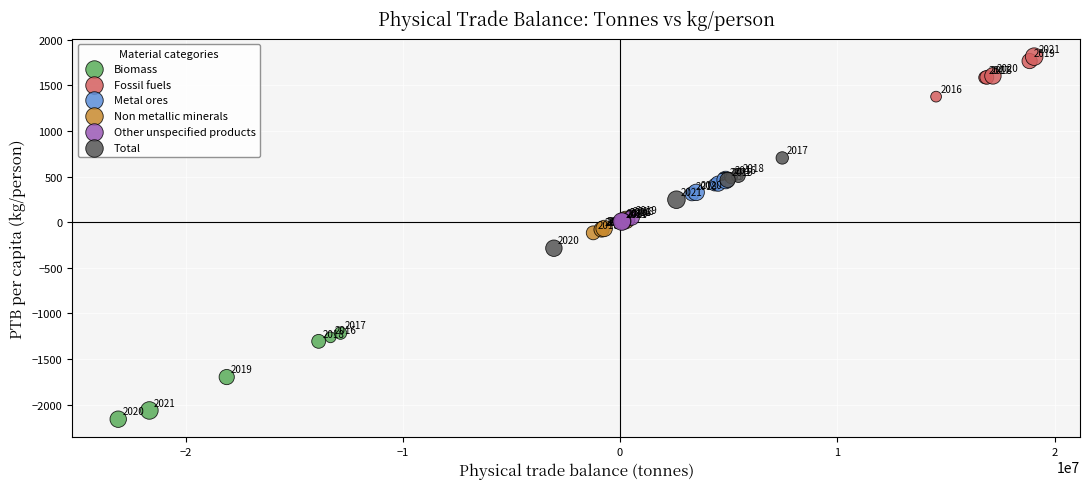

Which series contains the highest Y value?

Fossil fuels